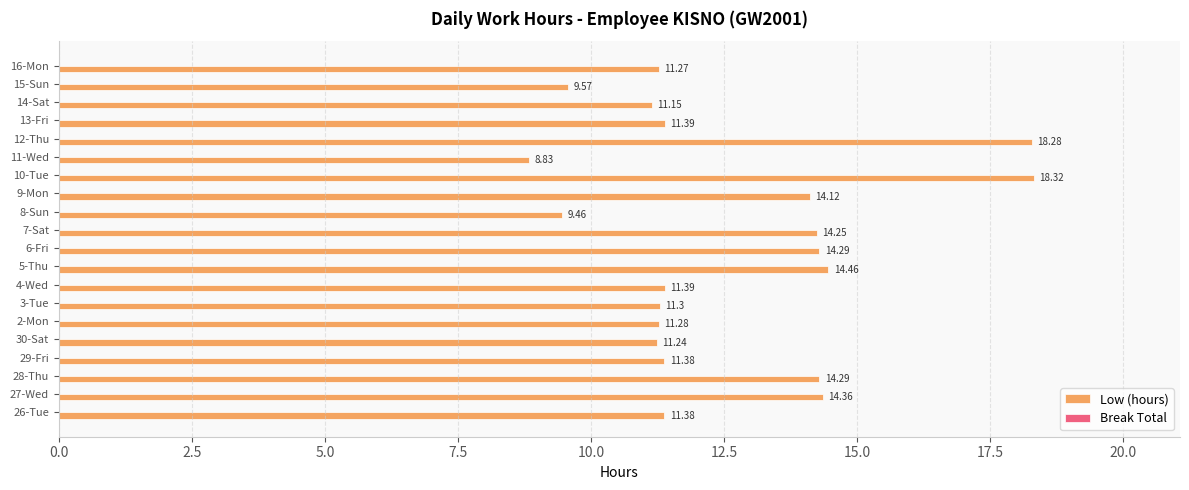

How many bars are there in total?

20